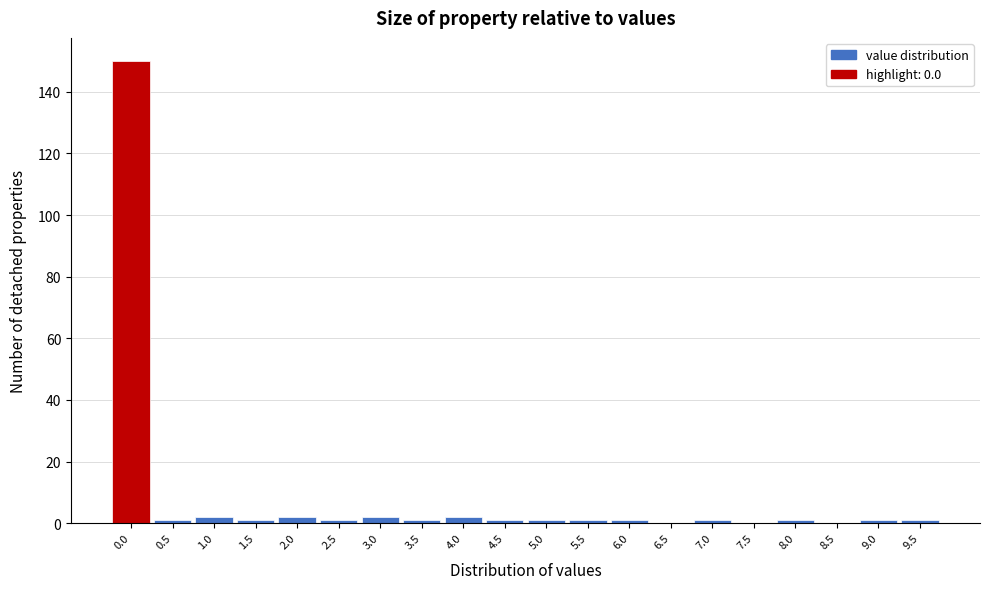

Reading right to left, extract all data points from this chart.

9.5=1	9.0=1	8.5=0	8.0=1	7.5=0	7.0=1	6.5=0	6.0=1	5.5=1	5.0=1	4.5=1	4.0=2	3.5=1	3.0=2	2.5=1	2.0=2	1.5=1	1.0=2	0.5=1	0.0=150